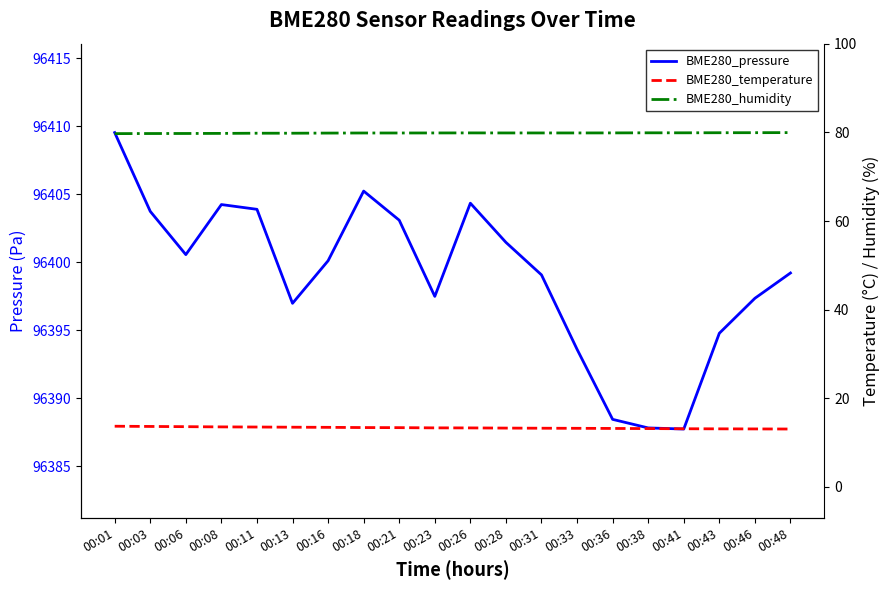

Reading right to left, transcribe all the data shown in this chart.

BME280_pressure: 96399.2	96397.3	96394.8	96387.7	96387.8	96388.4	96393.6	96399.1	96401.4	96404.3	96397.5	96403.1	96405.2	96400.1	96397.0	96403.9	96404.2	96400.6	96403.7	96409.5
BME280_temperature: 13.1	13.1	13.1	13.1	13.2	13.2	13.2	13.3	13.3	13.3	13.3	13.4	13.4	13.5	13.5	13.5	13.6	13.6	13.7	13.7
BME280_humidity: 80.0	80.0	79.9	79.9	79.9	79.9	79.9	79.9	79.9	79.9	79.9	79.9	79.9	79.9	79.8	79.8	79.8	79.8	79.8	79.7